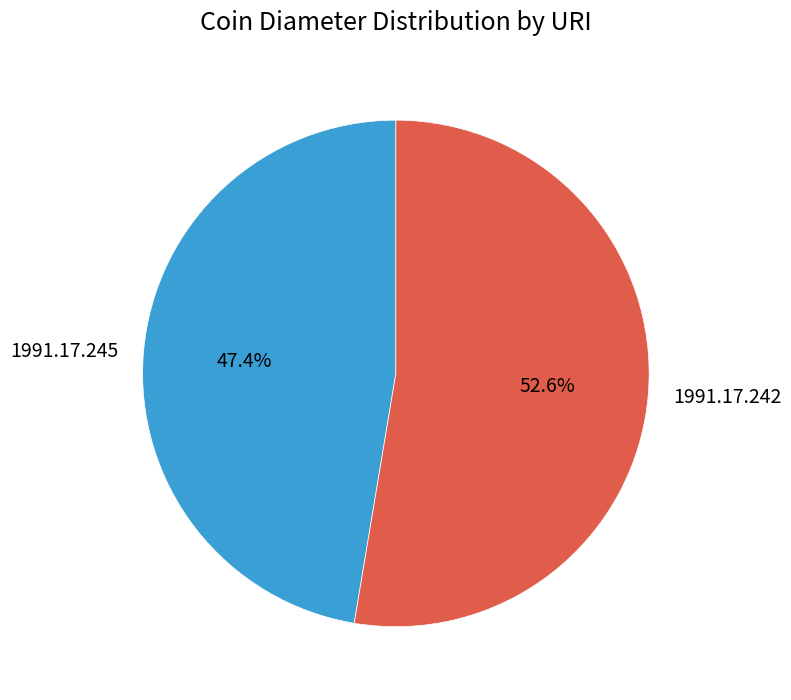

To the nearest percent, what is the difference between the largest and smallest slice percentages?

5%